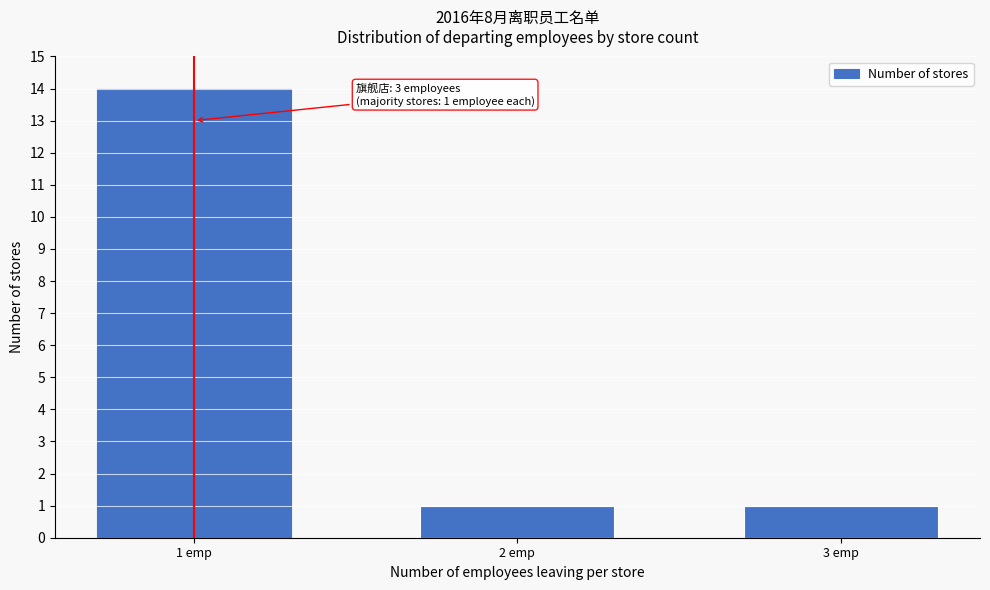

Reading left to right, what are all the values shown in this chart?

14	1	1